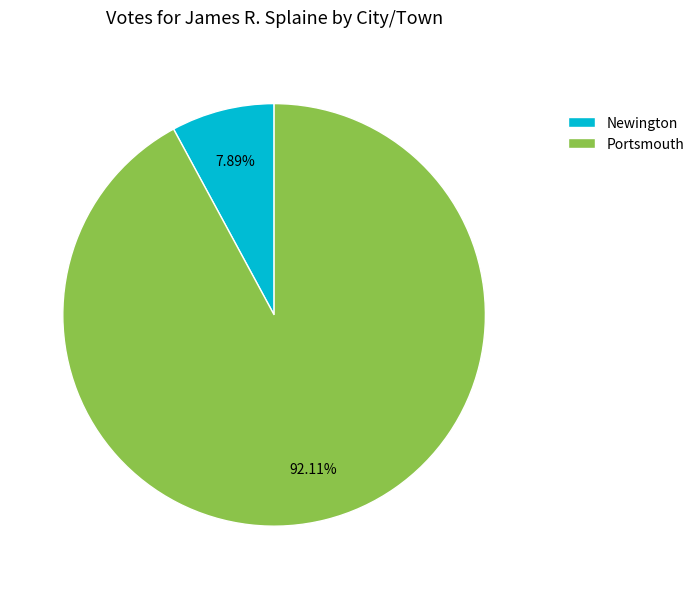

To the nearest percent, what is the difference between the largest and smallest slice percentages?

84%